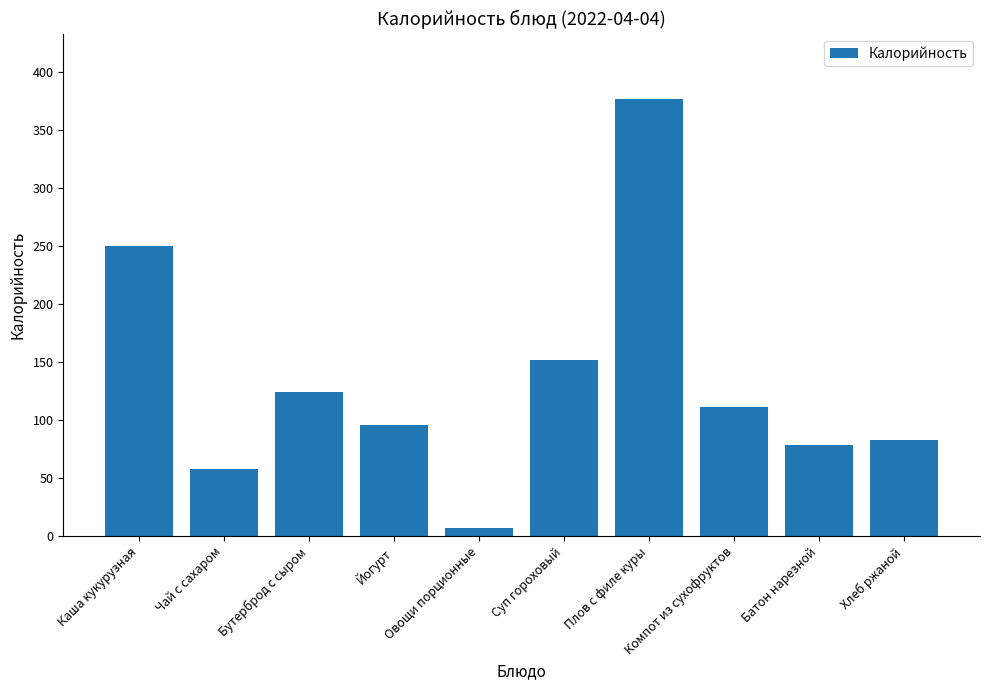

True or false: the data shows 82.8 at Хлеб ржаной.

True